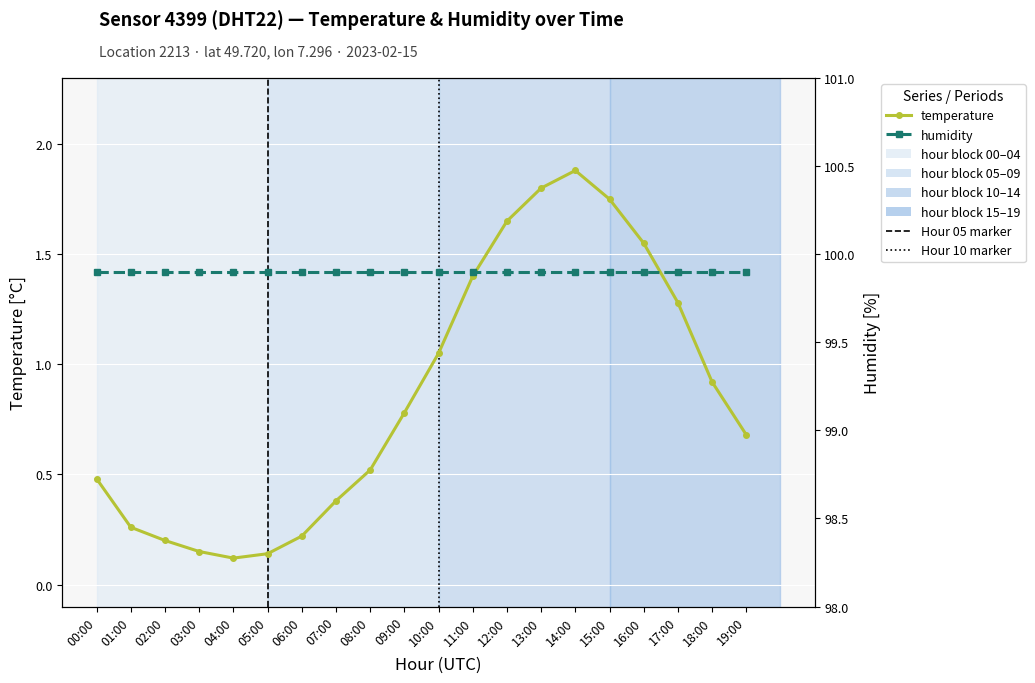

Which series changed the most between 05:00 and 13:00?

temperature